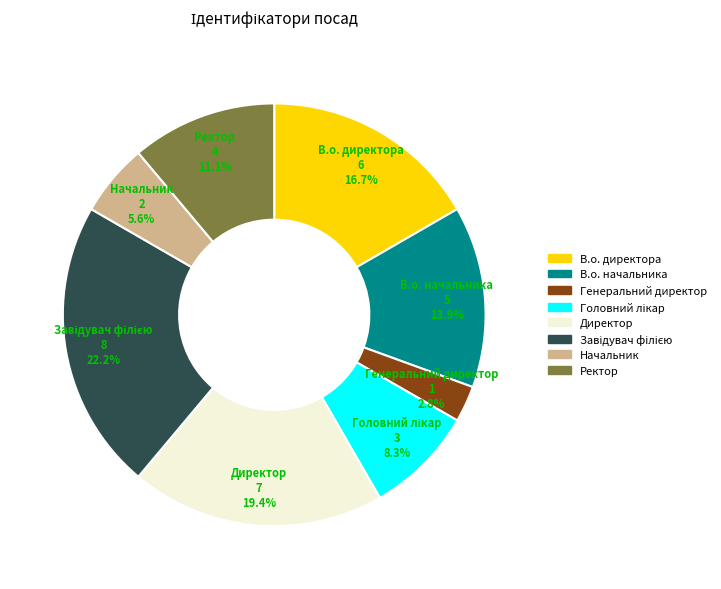

Between Ректор and В.о. директора, which is larger?

В.о. директора